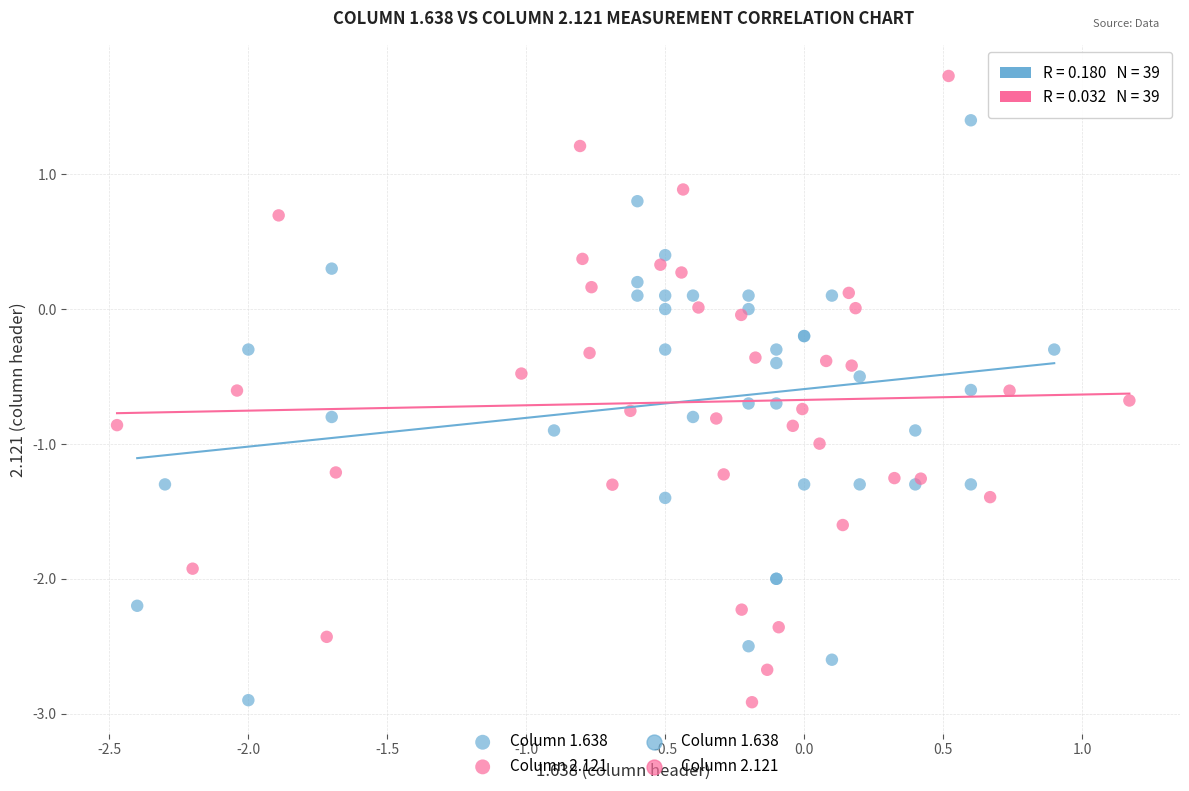

Which series contains the highest Y value?

Column 2.121